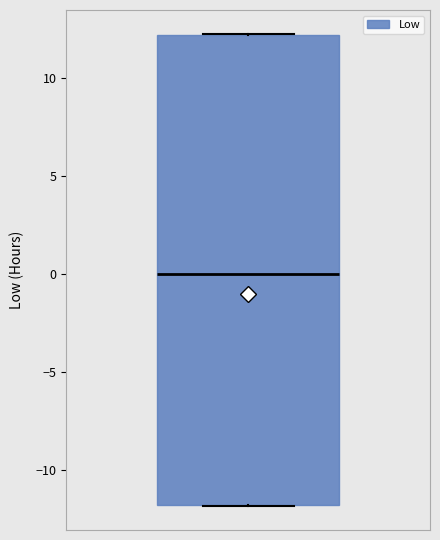

Transcribe this box plot: give where the median line is, the range the box spans, and where the two whiskers end, as read against the y-axis. The values are not printed on the chart, so give them approximately, as read against the axis.

median 0.0, box -12.0 to 12.0, whiskers -12.0 to 12.5